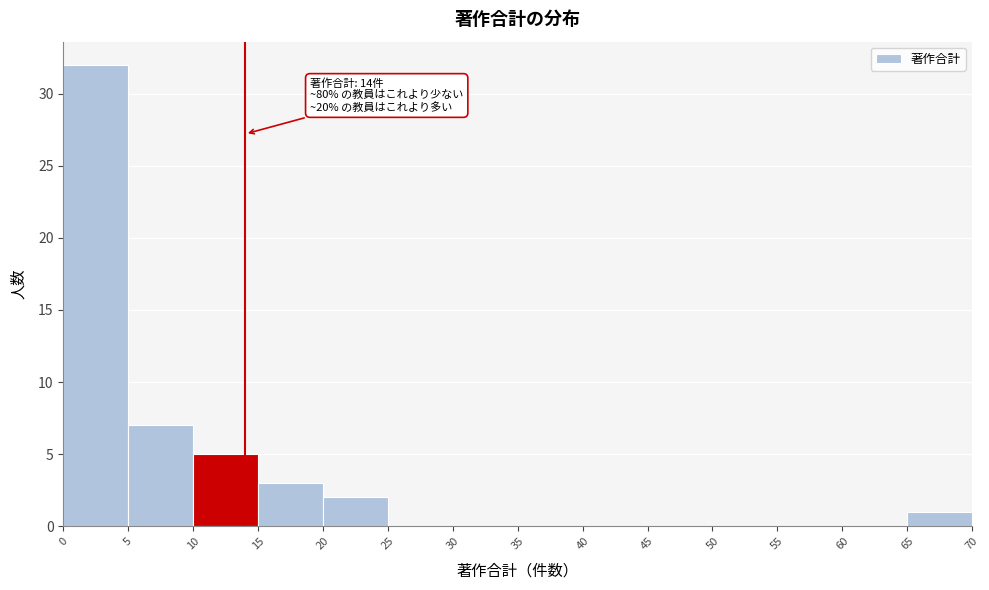

Which range on the x-axis has the tallest bar?

0 to 5